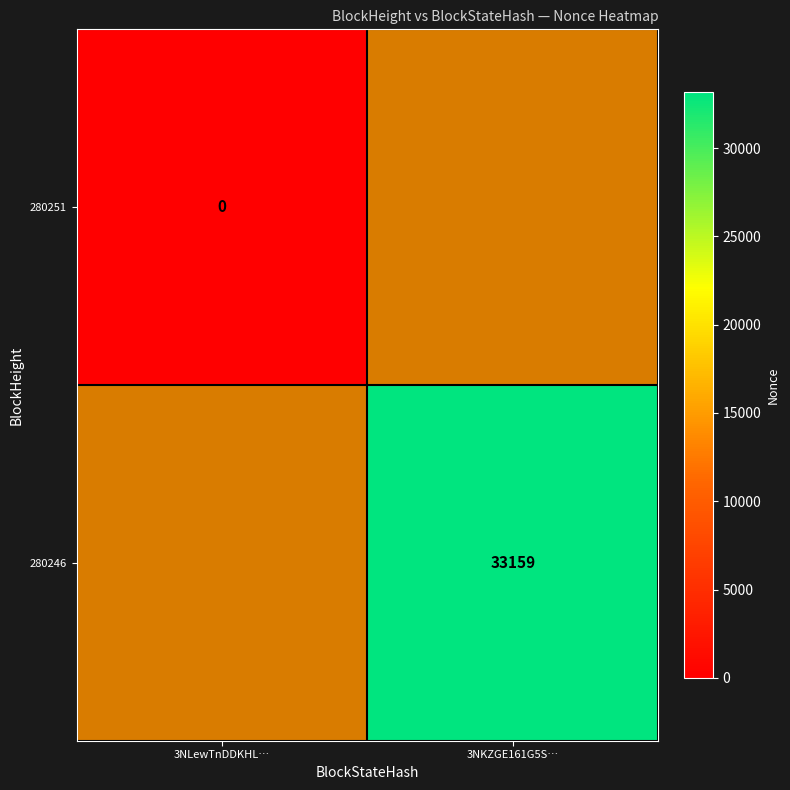

Is it true that 280246 equals 15323 at 3NKZGE161G5S…?

False